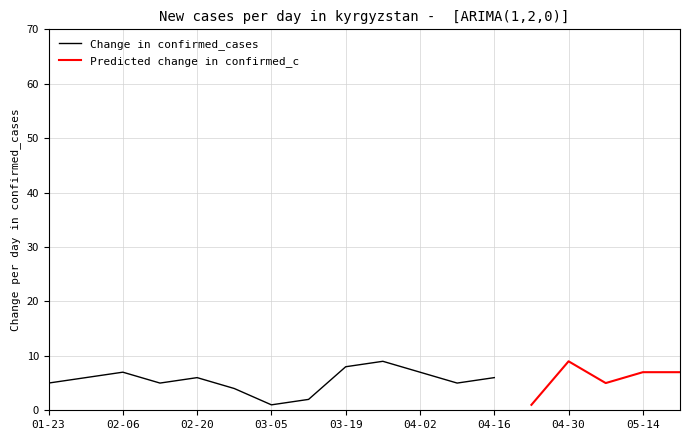

Is it true that Change in confirmed_cases equals 11 at 04-16?

False